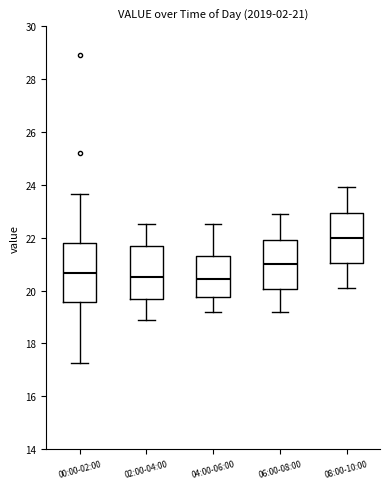

Which box has the highest median line?

08:00-10:00